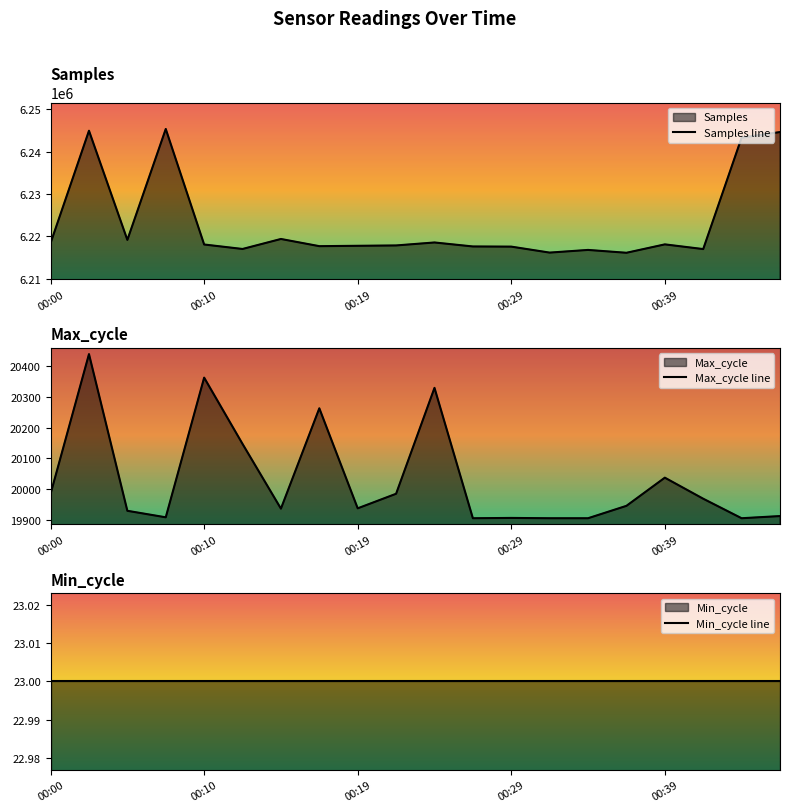

What is the value of the Min_cycle line point at the 16th from the left?

23